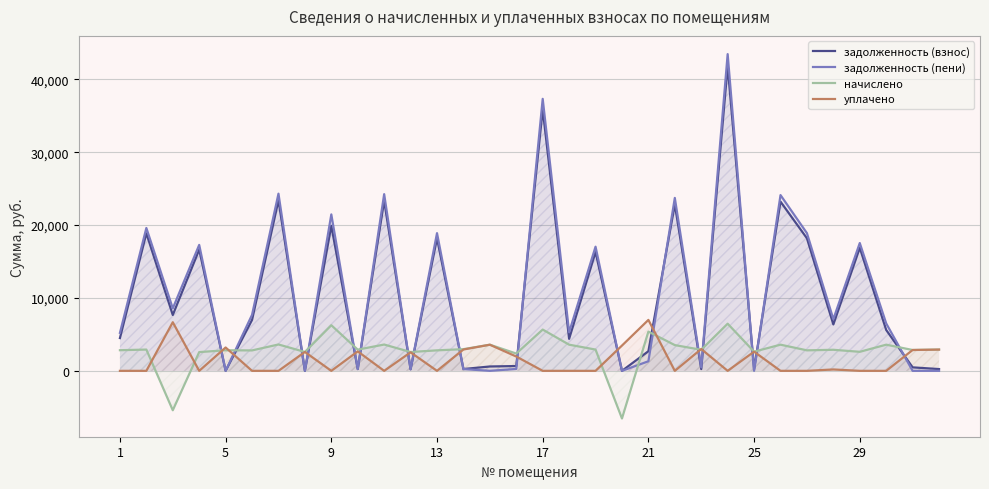

After their last crossing, which series has the higher values: задолженность (пени) or уплачено?

уплачено